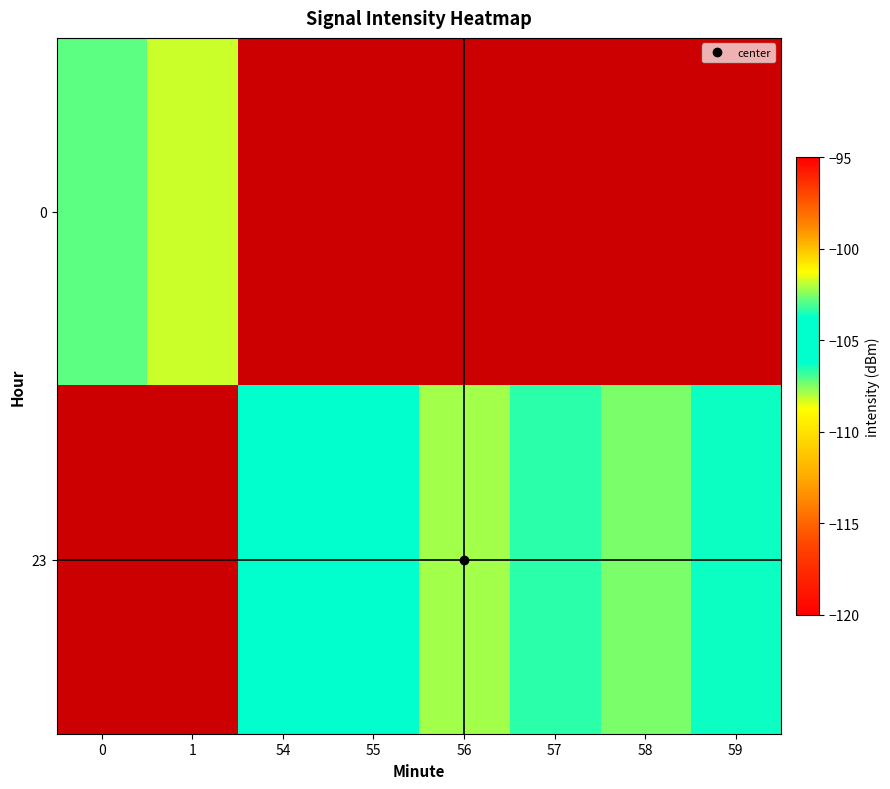

Rank the series by their maximum value, from lowest to highest.

0, 23